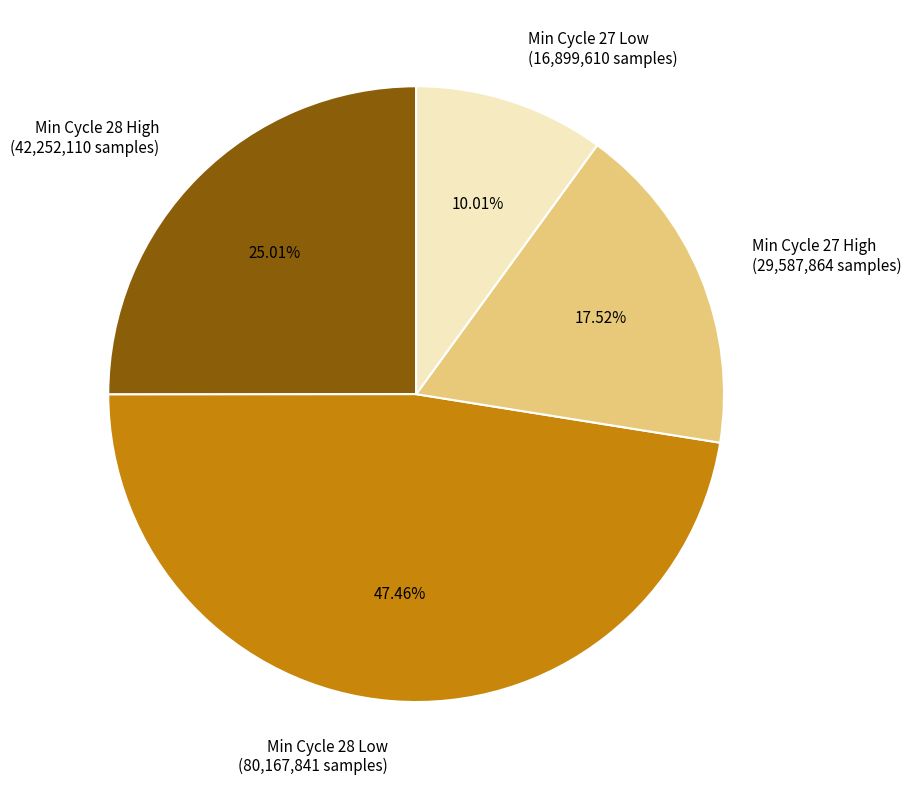

Combined, do Min Cycle 28 High (42,252,110 samples) and Min Cycle 27 Low (16,899,610 samples) account for over 50%?

No